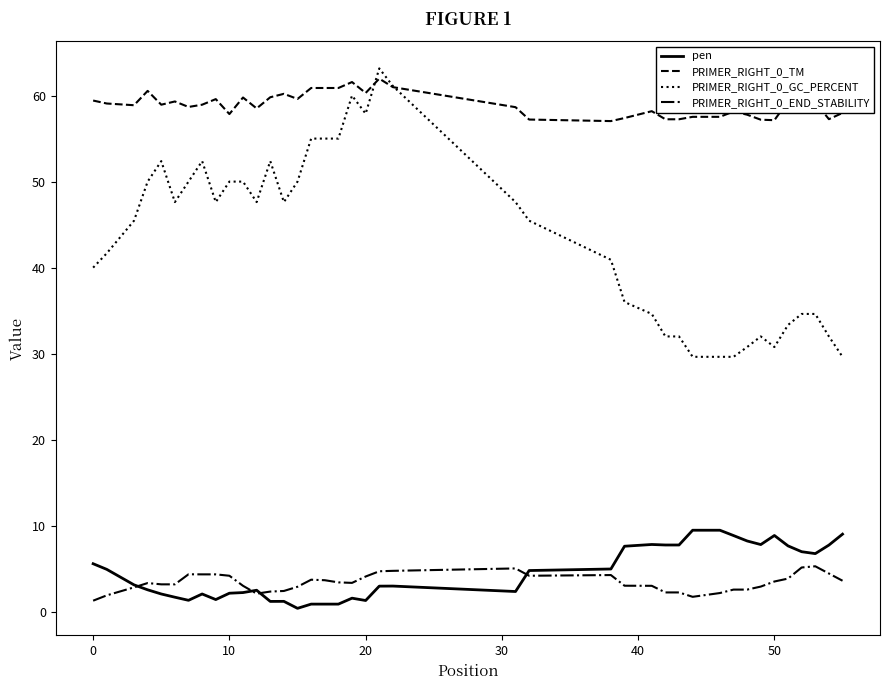

Which series has the largest range (max minus min)?

PRIMER_RIGHT_0_GC_PERCENT